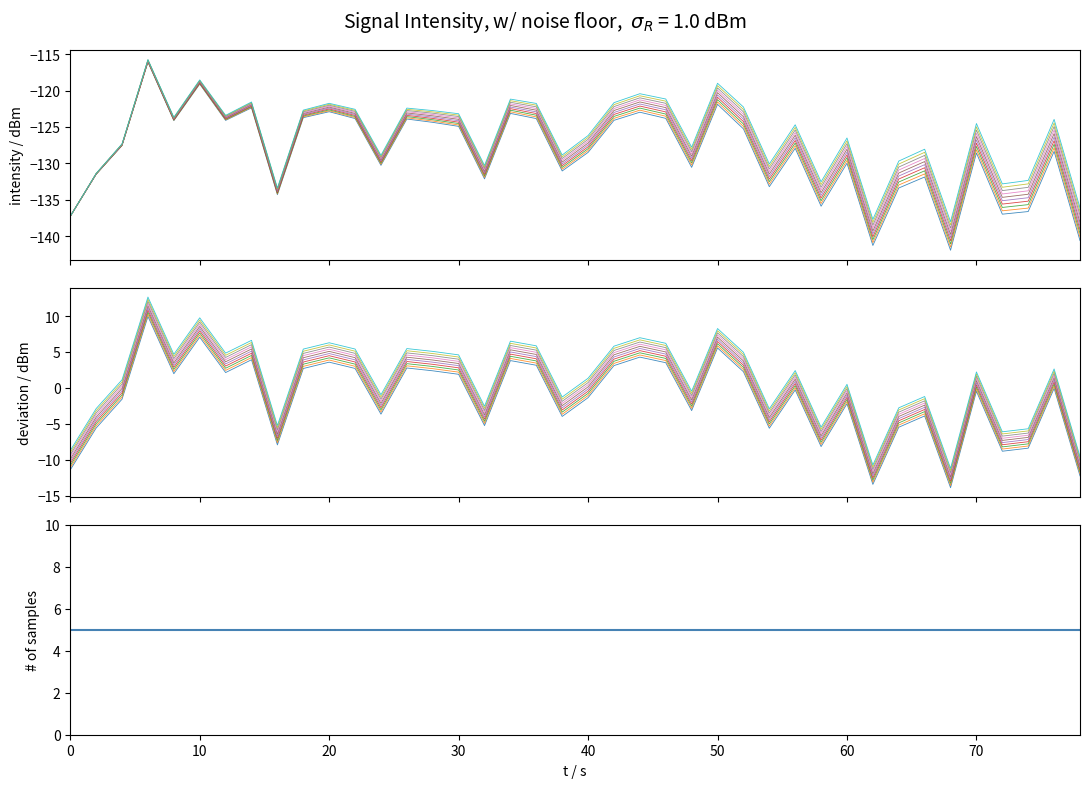

What is the average value?

-127.4